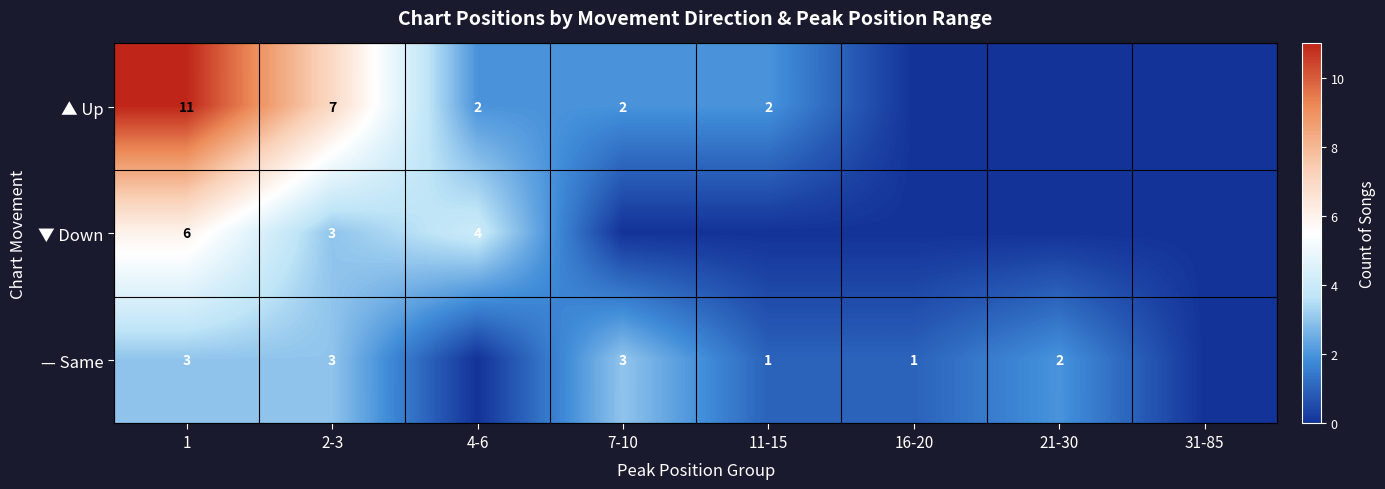

Between 2-3 and 4-6, which is larger?

2-3